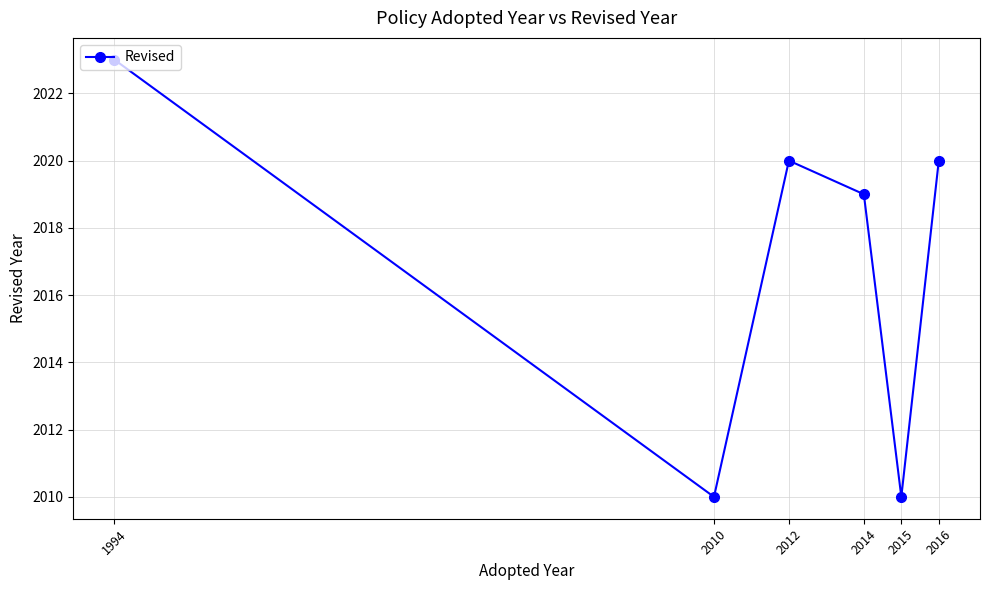

At which category does the data reach its first local valley?

2010